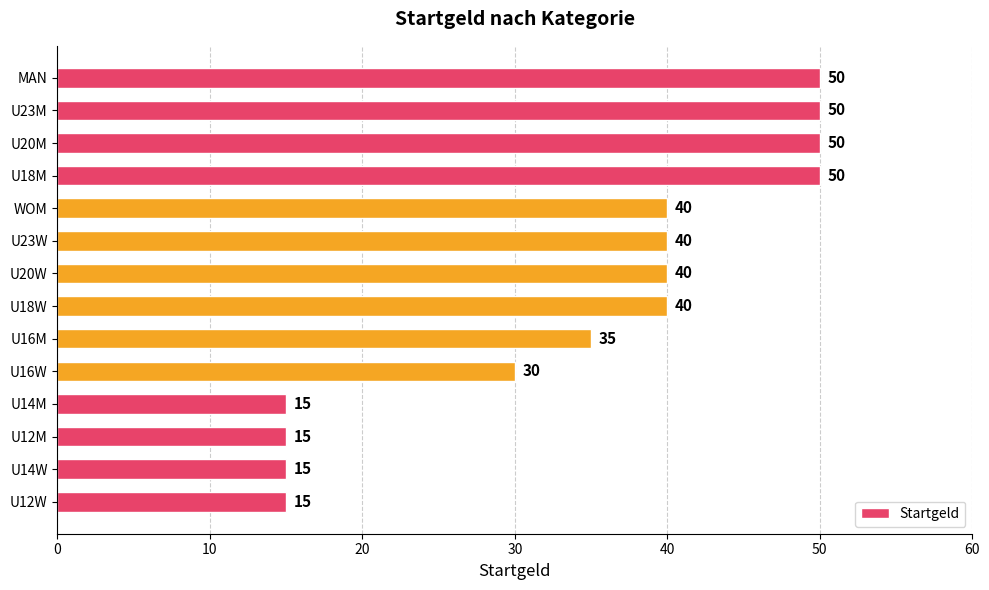

How many bars are there in total?

14